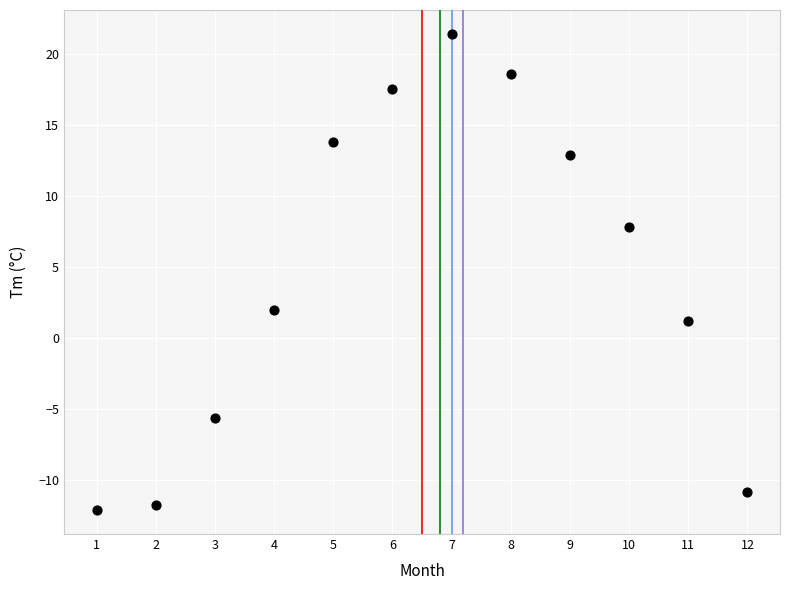

What Y value in the scatter plot is closest to 4?

2.0